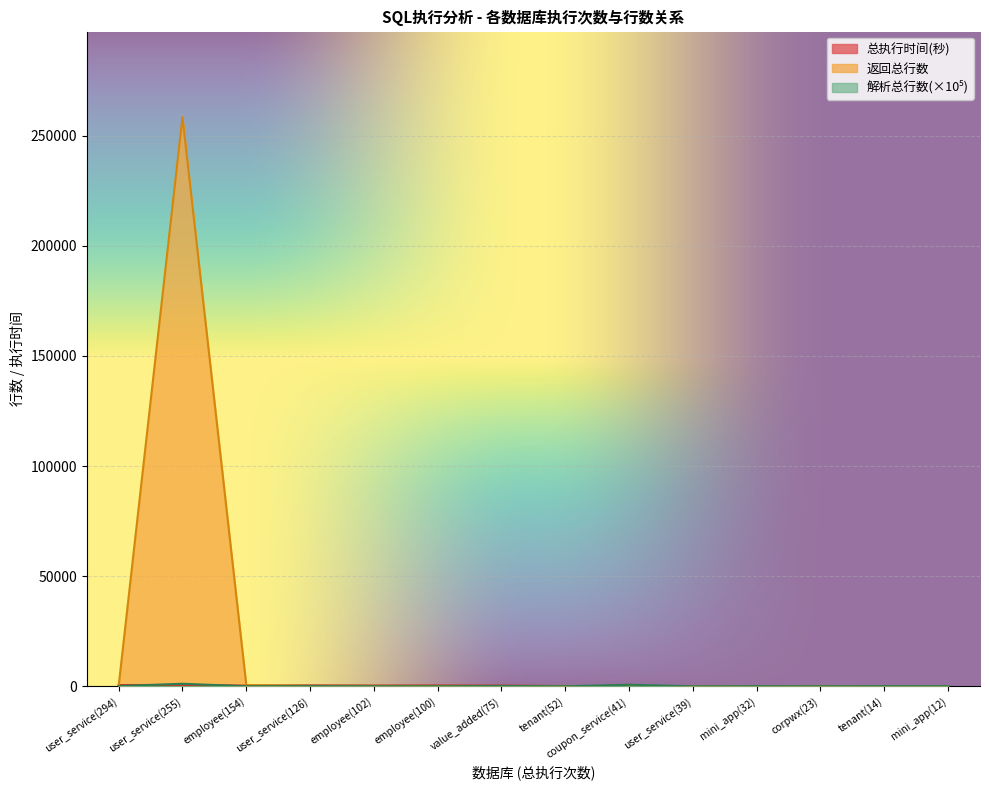

Reading right to left, list all the values displayed in this chart.

解析总行数: mini_app(12)=59.3	tenant(14)=65.4	corpwx(23)=18.4	mini_app(32)=53.3	user_service(39)=0.0	coupon_service(41)=680.9	tenant(52)=2.2	value_added(75)=109.3	employee(100)=18.3	employee(102)=10.9	user_service(126)=61.7	employee(154)=10.9	user_service(255)=1135.4	user_service(294)=66.9
返回总行数: mini_app(12)=46.0	tenant(14)=6.0	corpwx(23)=19.0	mini_app(32)=0.0	user_service(39)=39.0	coupon_service(41)=41.0	tenant(52)=52.0	value_added(75)=75.0	employee(100)=100.0	employee(102)=102.0	user_service(126)=126.0	employee(154)=538.0	user_service(255)=258476.0	user_service(294)=294.0
总执行时间(秒): mini_app(12)=18.0	tenant(14)=51.0	corpwx(23)=60.0	mini_app(32)=41.0	user_service(39)=62.0	coupon_service(41)=64.0	tenant(52)=79.0	value_added(75)=322.0	employee(100)=378.0	employee(102)=337.0	user_service(126)=413.0	employee(154)=299.0	user_service(255)=604.0	user_service(294)=545.0